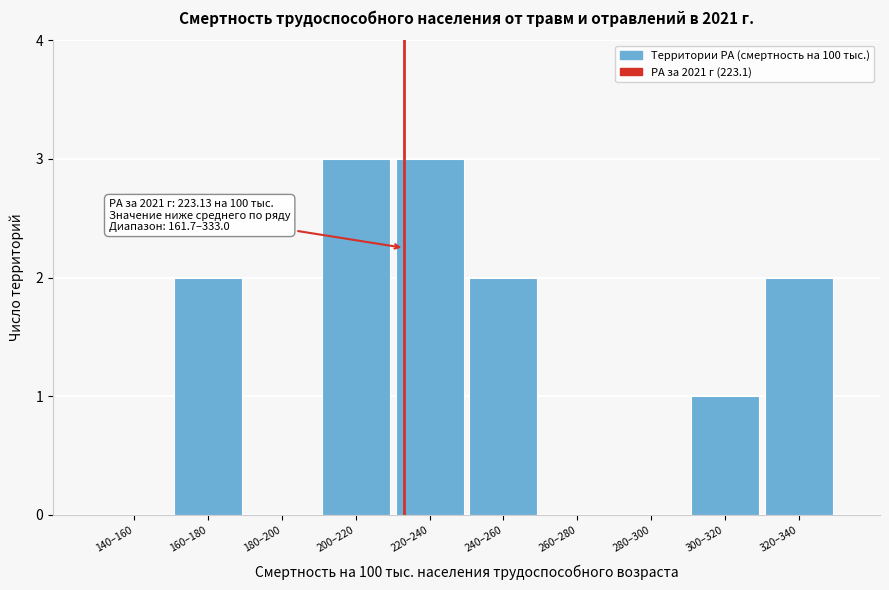

Reading left to right, extract all data points from this chart.

140–160=0	160–180=2	180–200=0	200–220=3	220–240=3	240–260=2	260–280=0	280–300=0	300–320=1	320–340=2